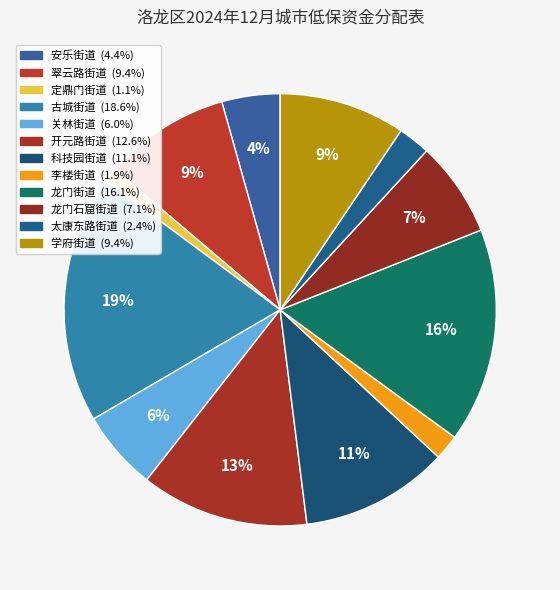

True or false: 李楼街道 accounts for 2% of the total.

True